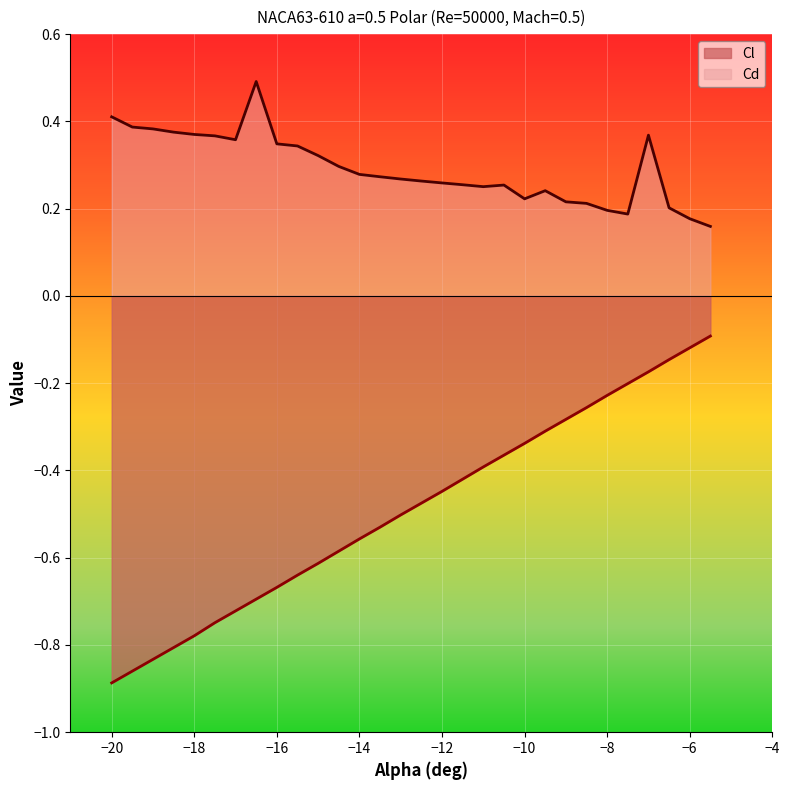

Does the chart display data point markers on the line(s)?

No